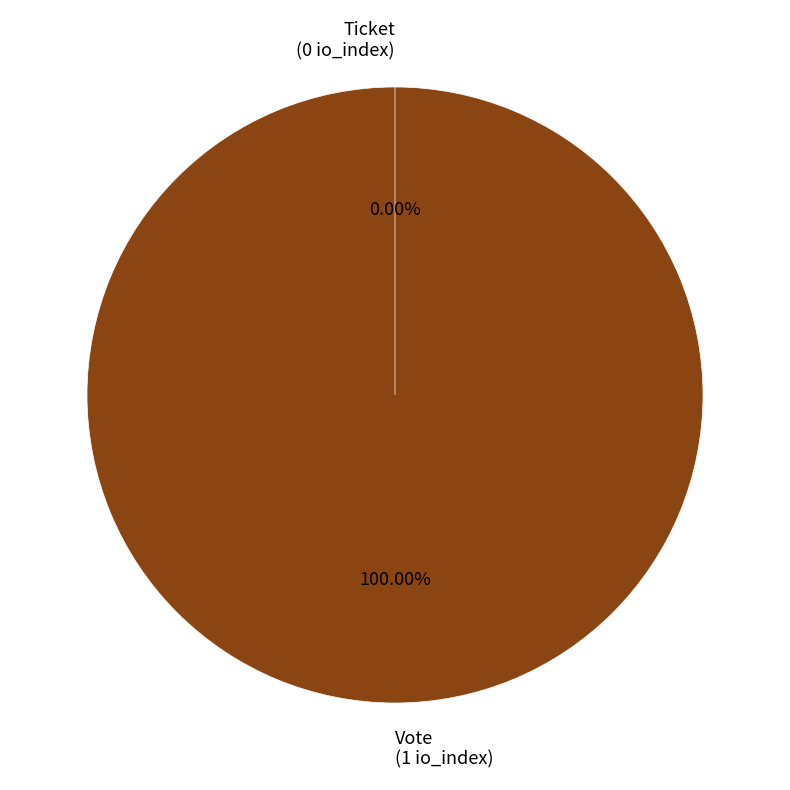

Does Ticket account for over 50% of the chart?

No